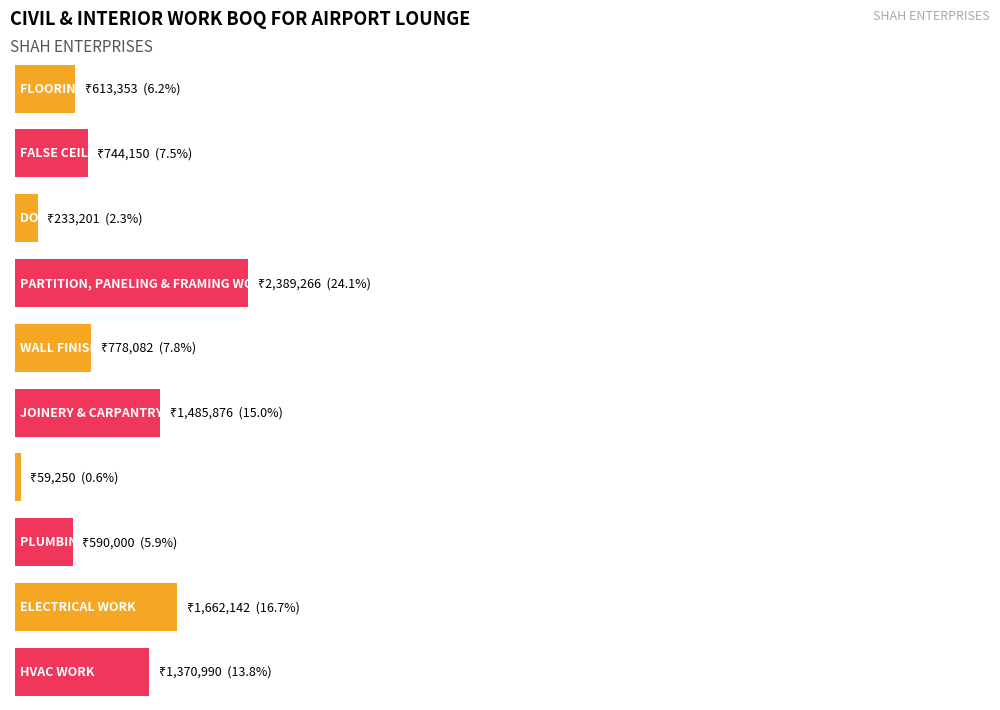

True or false: the data shows 590000.0 at PLUMBING WORK.

True